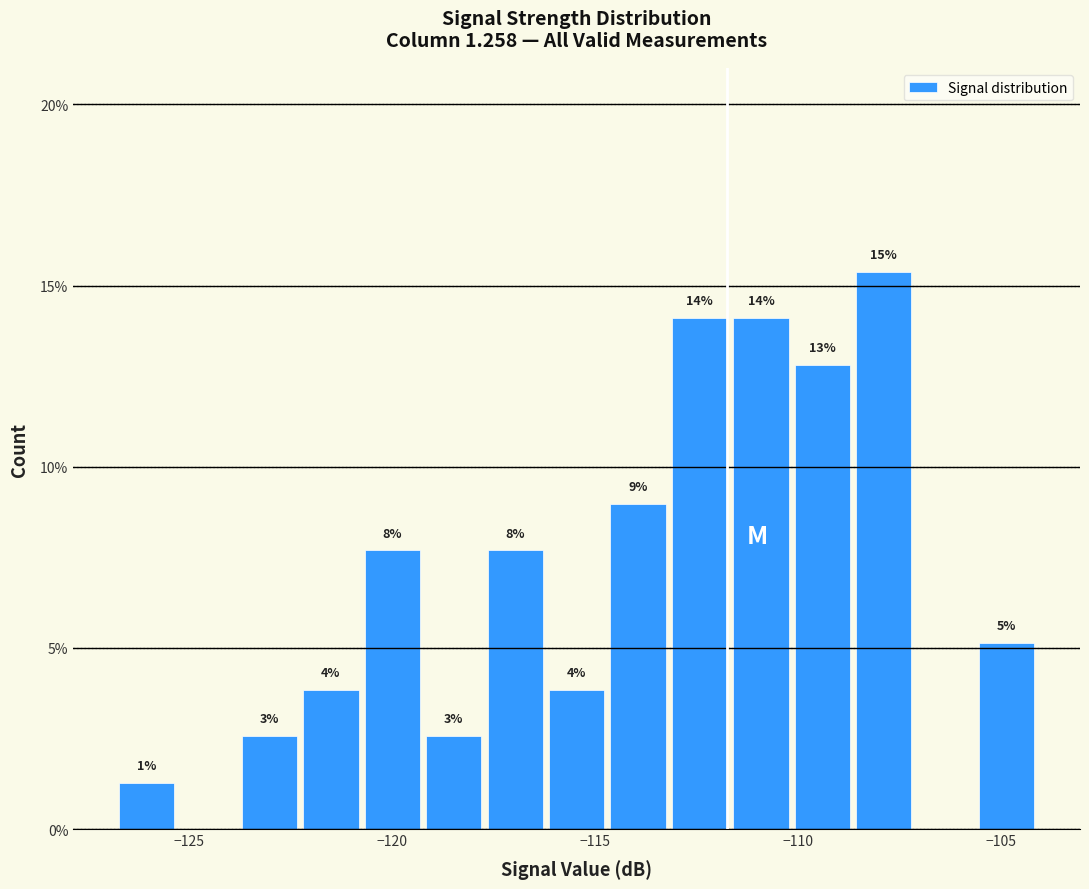

Read against the x-axis, roughly where is the centre of the tallest bar?

-108.0